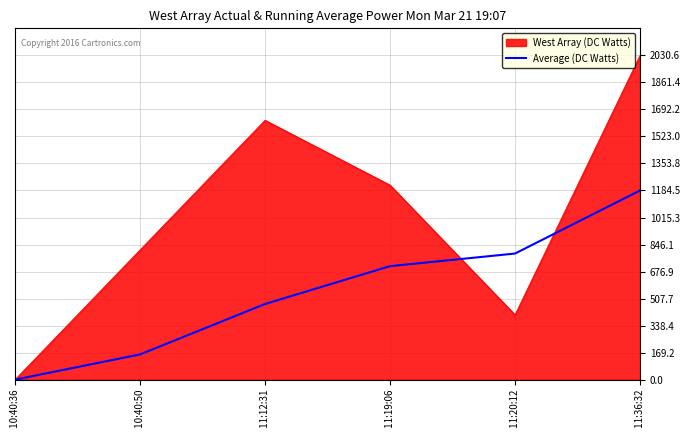

What is the maximum value for Average (DC Watts)?

1184.5